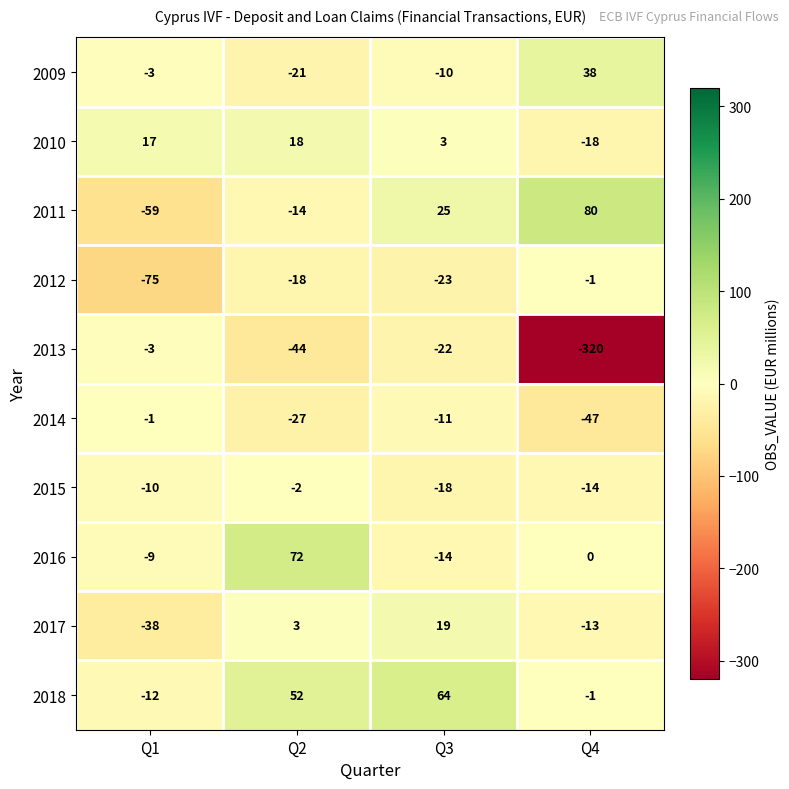

Is it true that 2016 equals 34 at Q2?

False